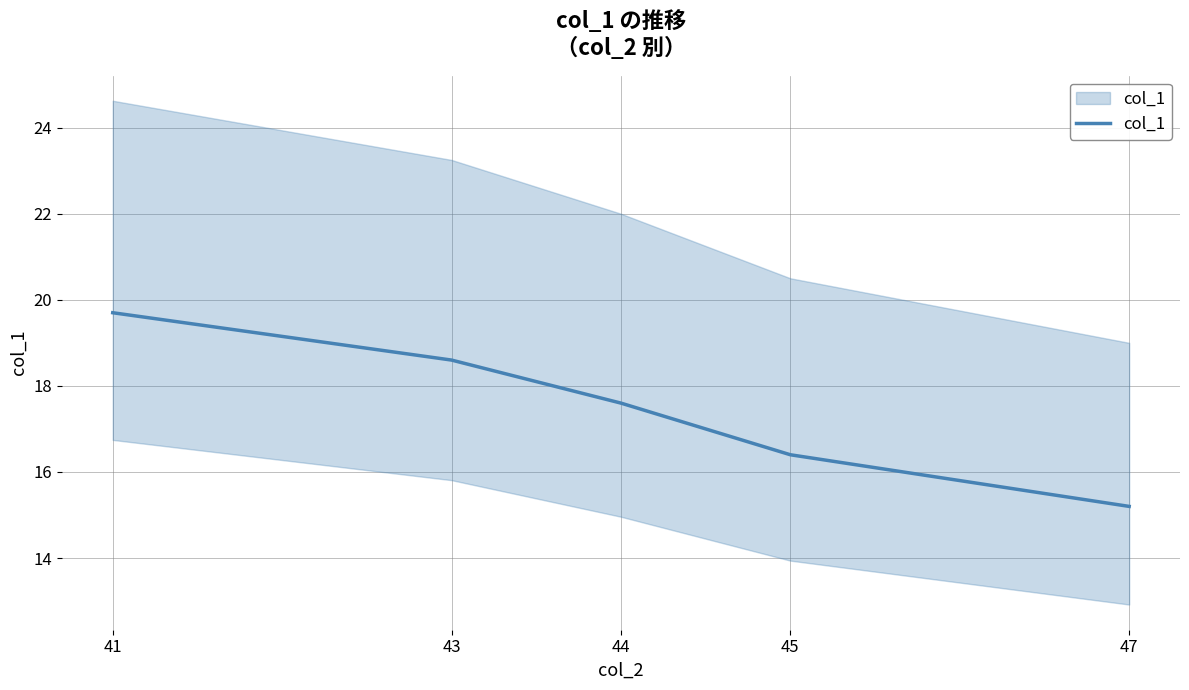

Approximately how many times larger is the value at 43 compared to 47?

1.2